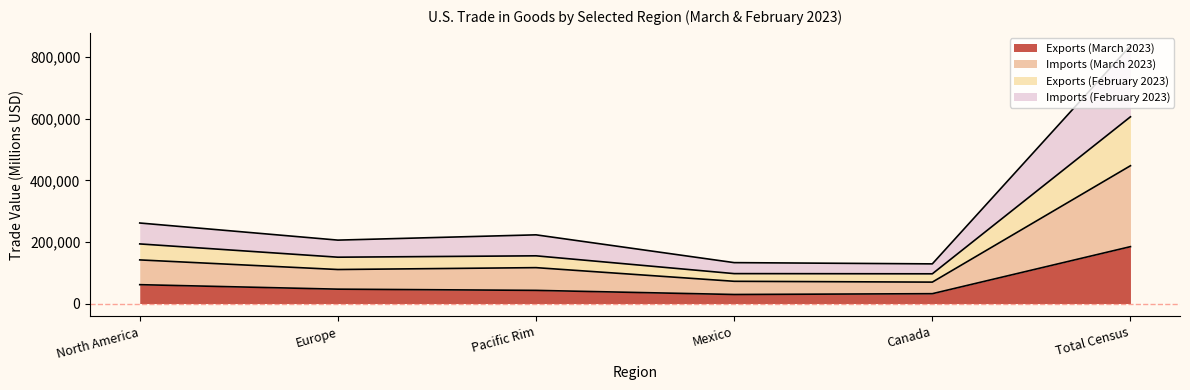

Is it true that Exports (March 2023) equals 46574 at Europe?

True